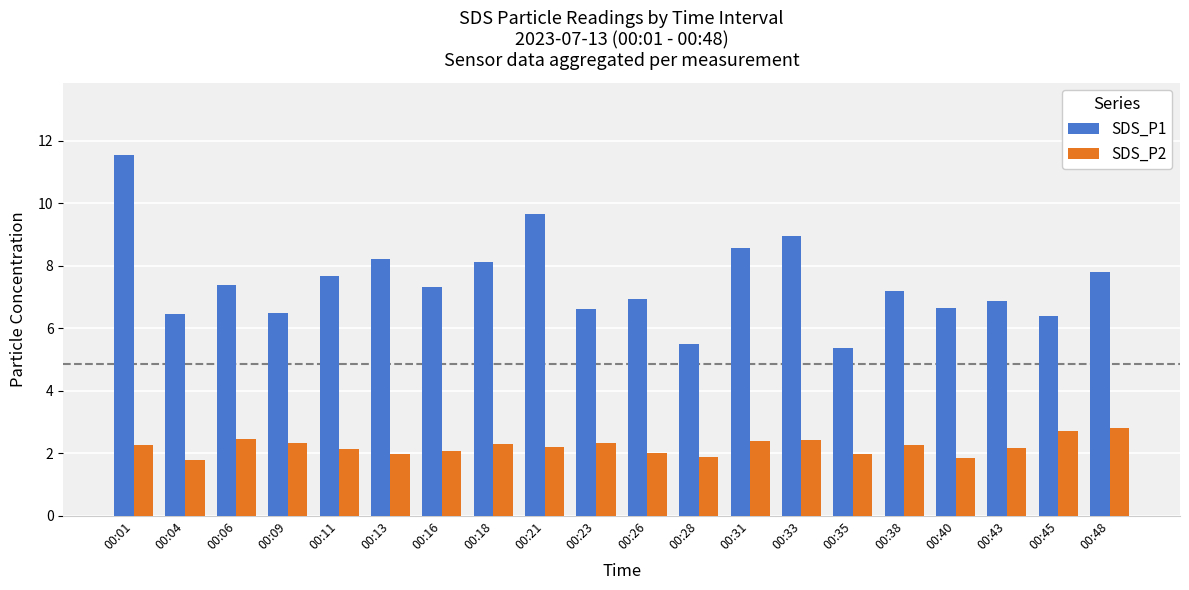

What is the average value of the SDS_P2 series?

2.2